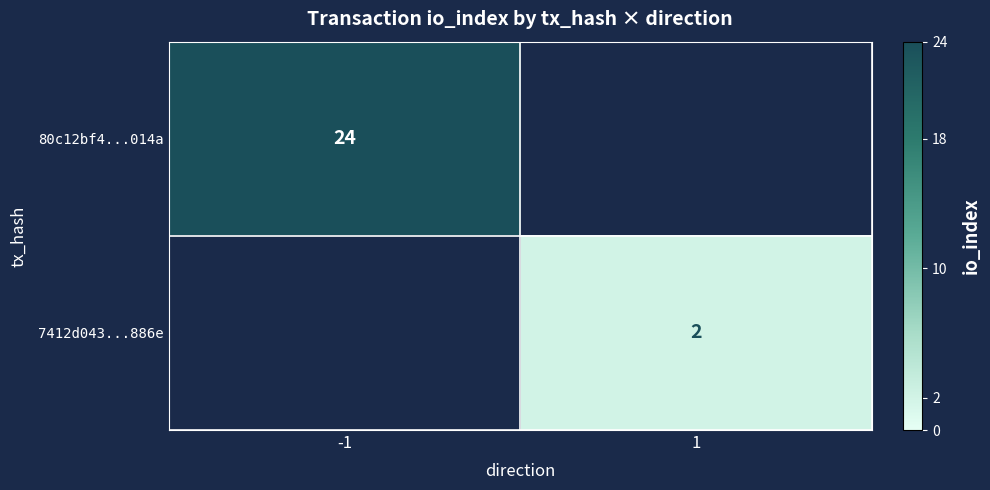

Is it true that 7412d043...886e equals 2 at 1?

True